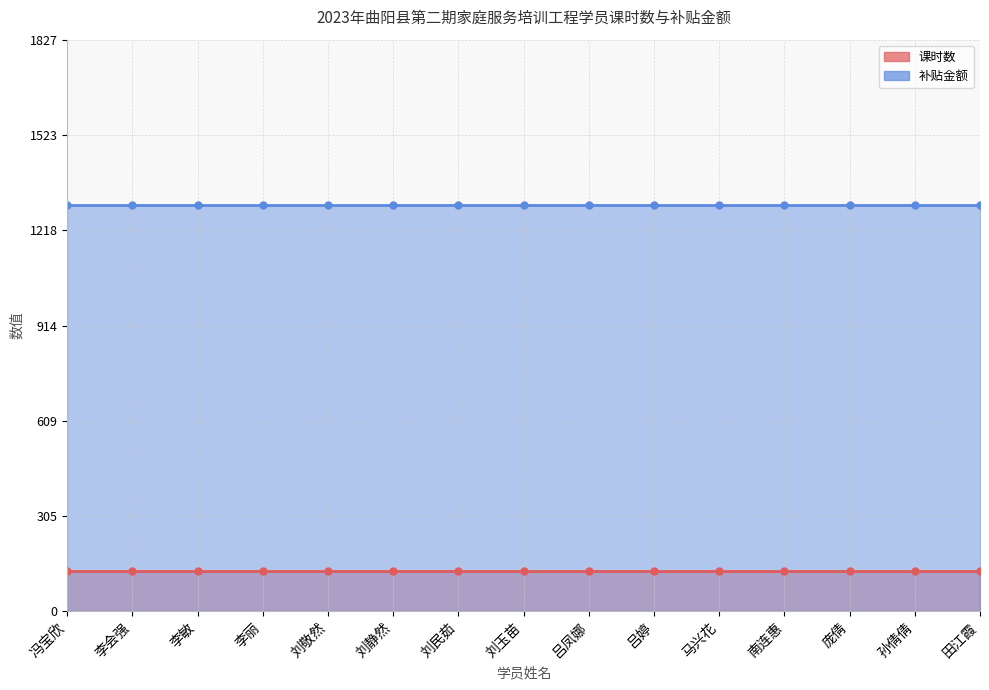

Is the value of 课时数 at 吕凤娜 greater than the value of 补贴金额 at 马兴花?

No